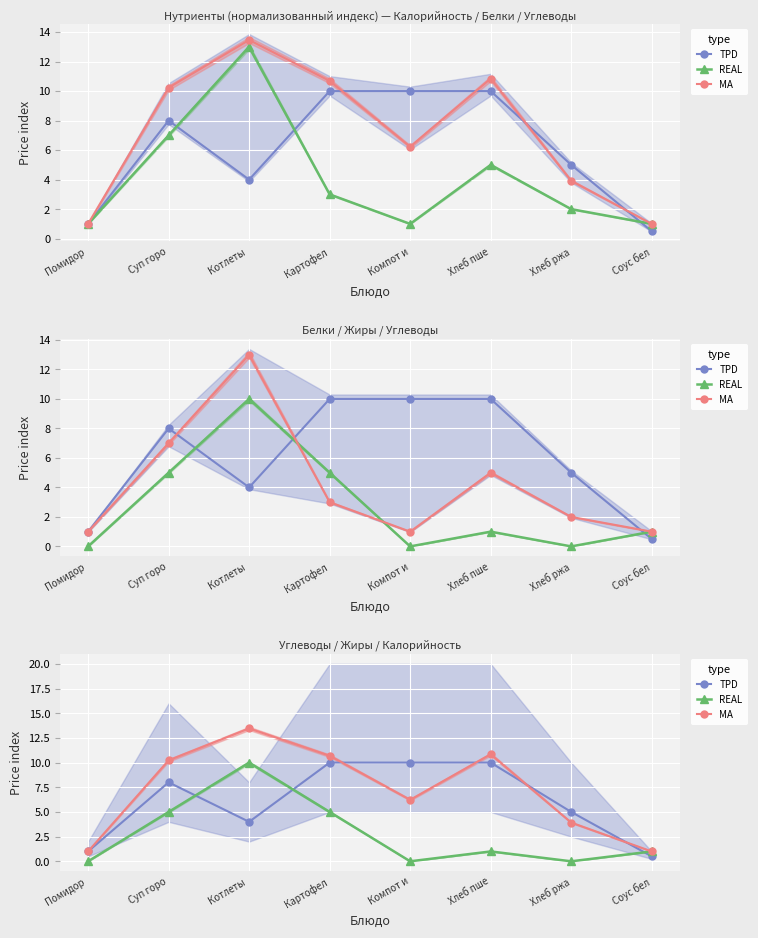

Which series has the largest total across all categories?

MA